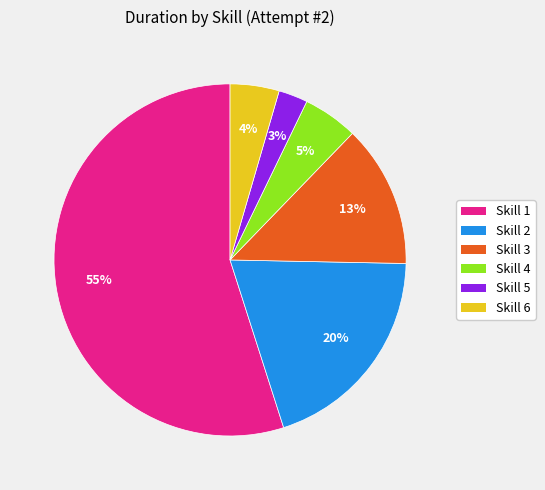

Do Skill 3 and Skill 6 together represent more than half of the pie?

No